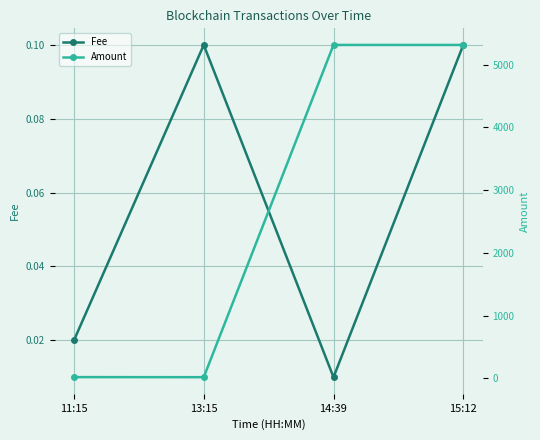

True or false: Amount has more than 2 points higher than both neighbors.

False